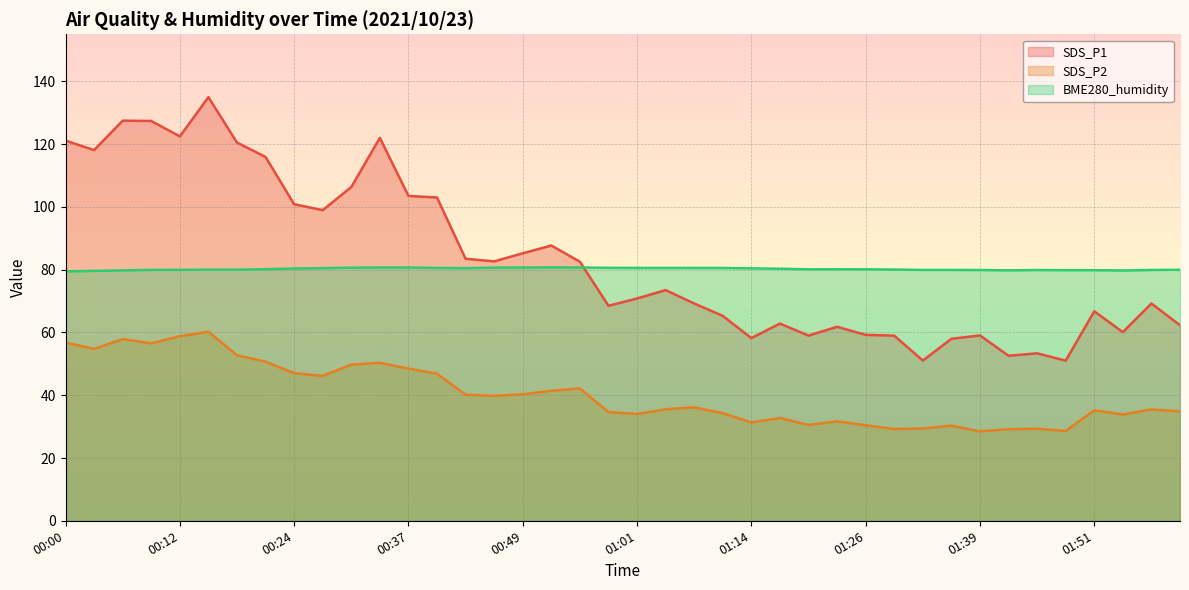

What is the sum of all SDS_P2 values?

1616.1